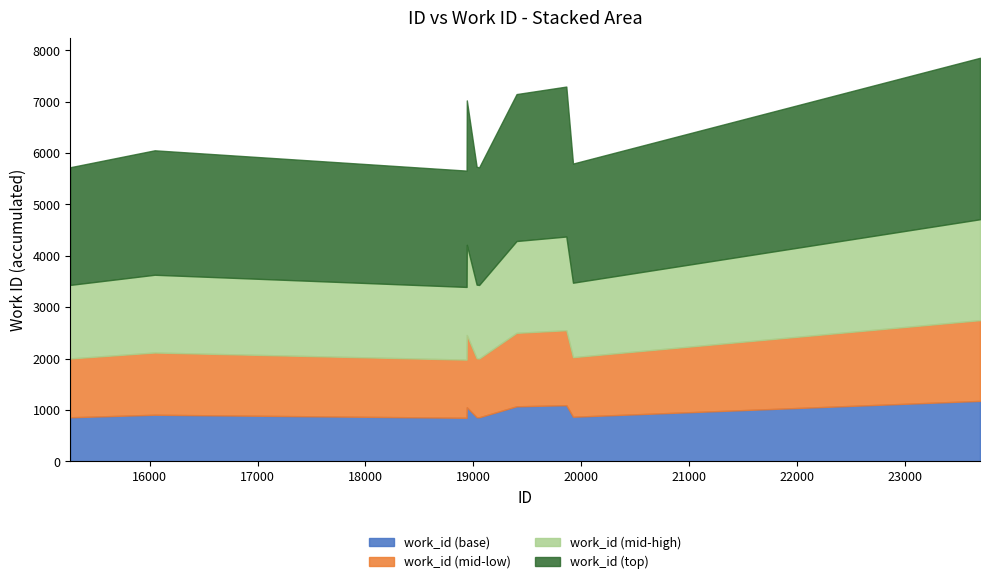

How many data points are above 6053?

4